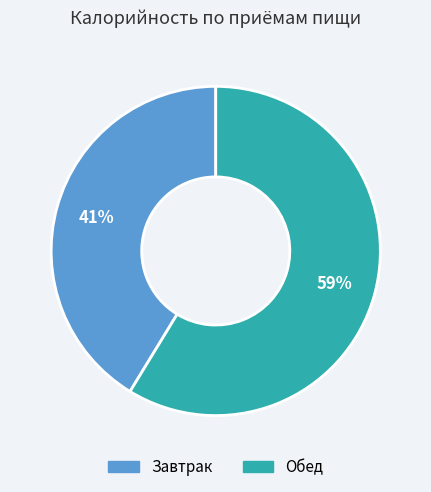

Count the number of slices in the pie.

2